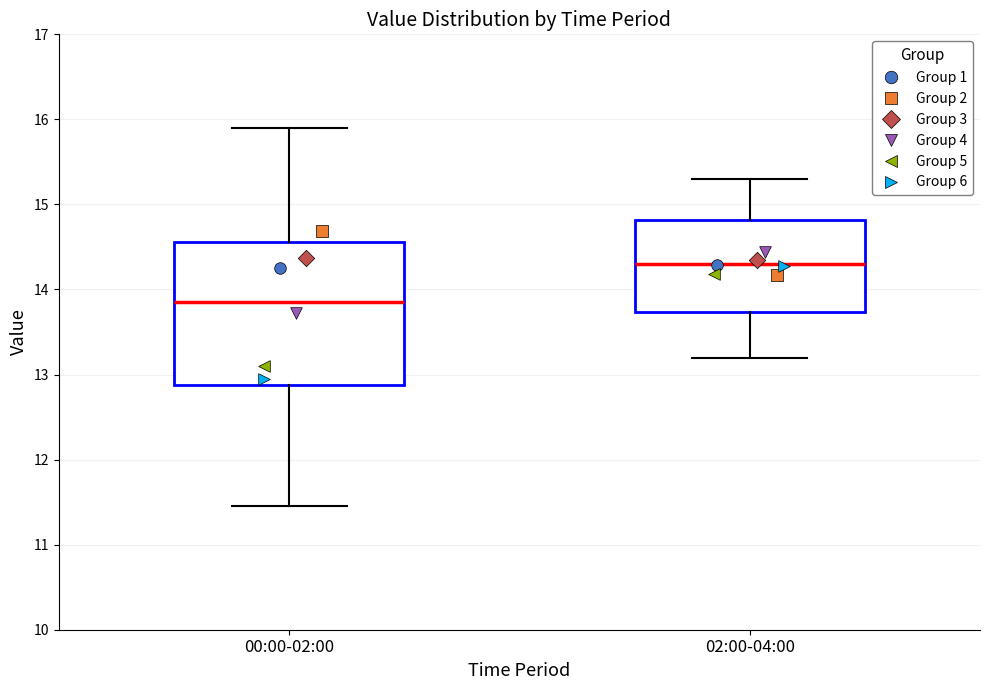

Reading left to right, read every box against the y-axis: the position of its median line, the range the box covers, and the ends of its whiskers. The values are not printed on the chart, so give them approximately, as read against the axis.

00:00-02:00: median 13.9, box 12.9 to 14.6, whiskers 11.5 to 15.9
02:00-04:00: median 14.3, box 13.7 to 14.8, whiskers 13.2 to 15.3